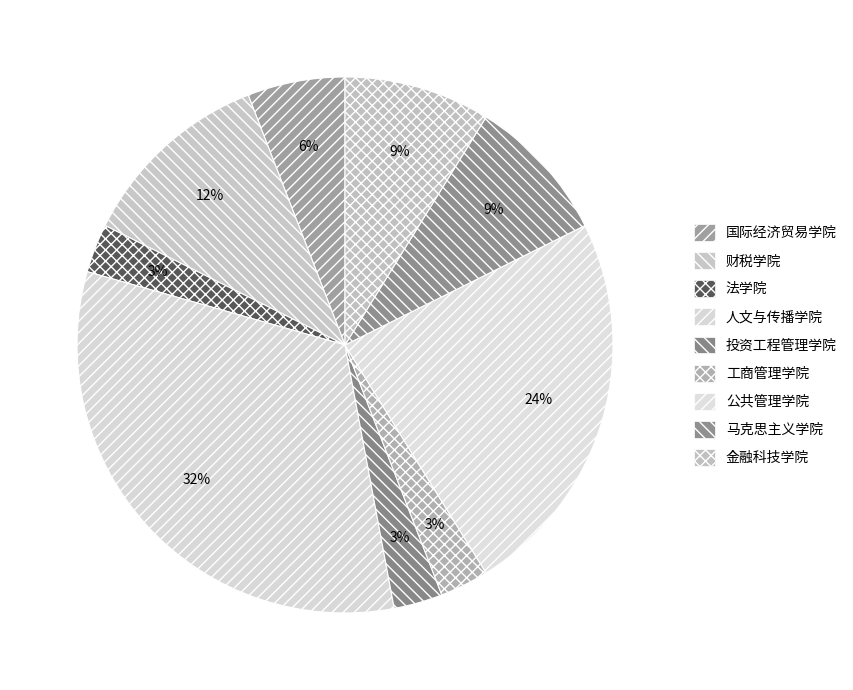

Count the number of slices in the pie.

9